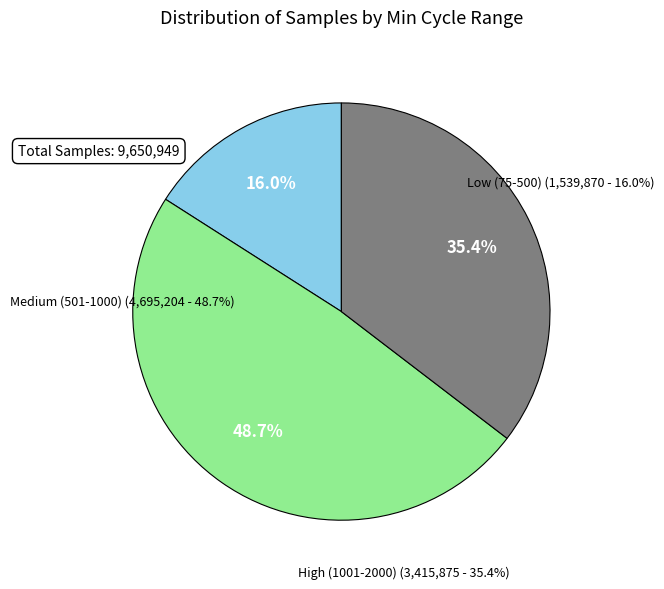

Combined, do 75 and 75 account for over 50%?

No